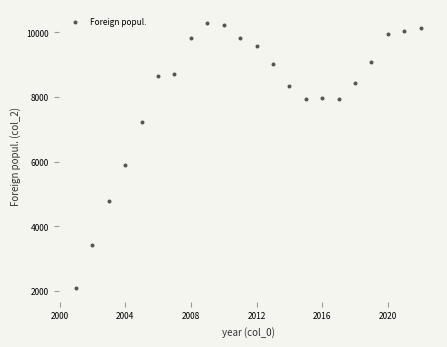

What is the range of X values (max minus min)?

21